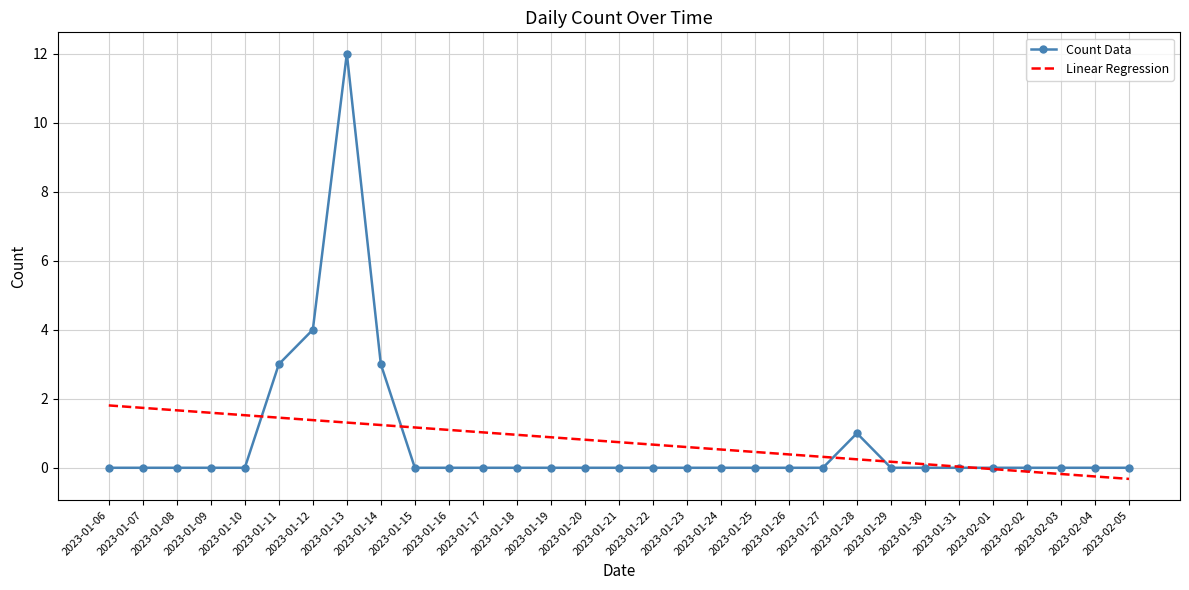

What is the difference between the maximum and minimum values in the Count Data series?

12.0